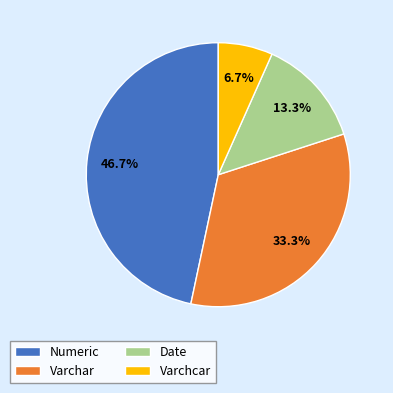

To the nearest percent, what is the average slice percentage?

25%